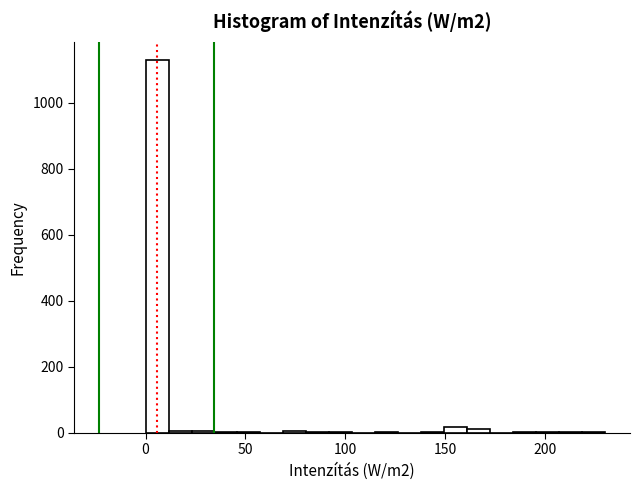

Read against the x-axis, roughly where is the centre of the tallest bar?

5